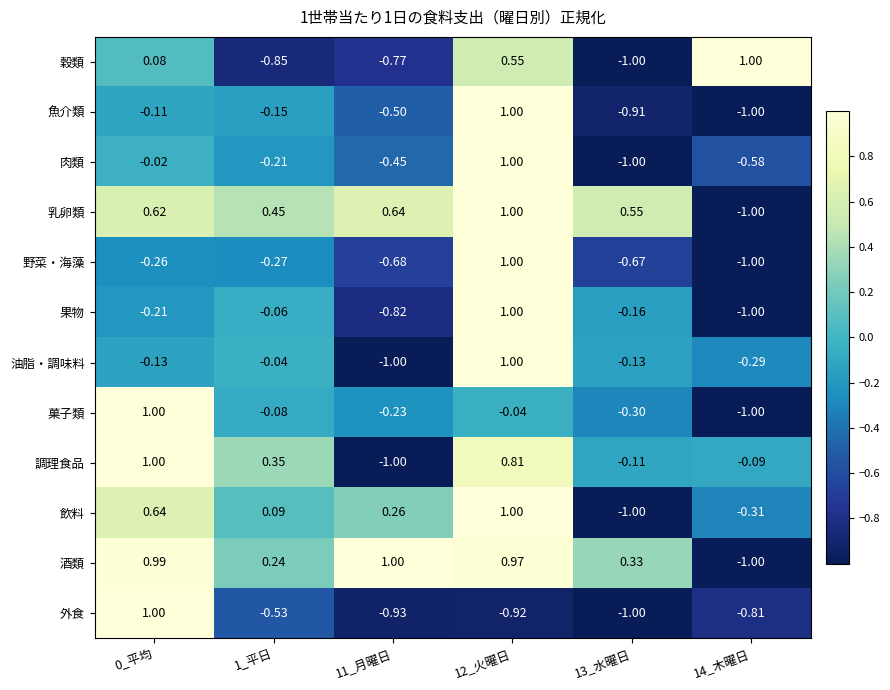

Which series has the largest total across all categories?

酒類